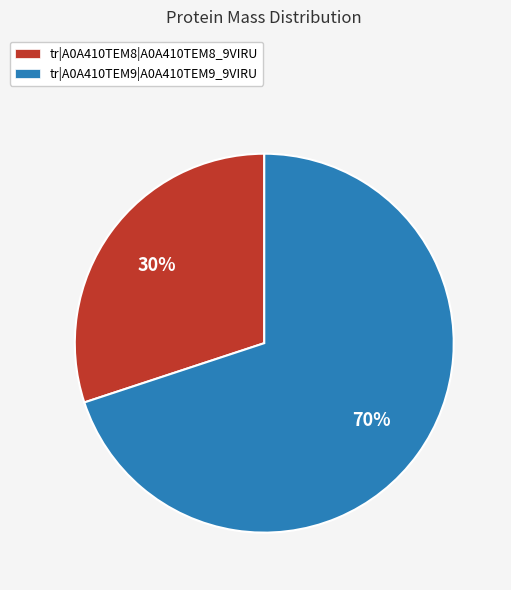

Between tr|A0A410TEM8|A0A410TEM8_9VIRU and tr|A0A410TEM9|A0A410TEM9_9VIRU, which is larger?

tr|A0A410TEM9|A0A410TEM9_9VIRU